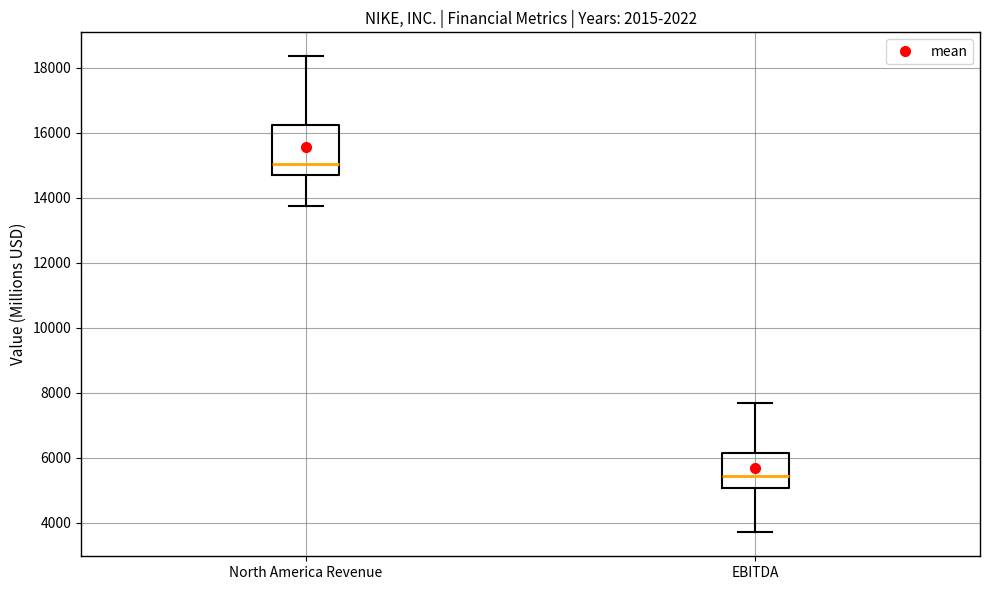

Where is the upper edge of the box for North America Revenue on the y-axis? The values are not printed on the chart, so give them approximately, as read against the axis.

16200